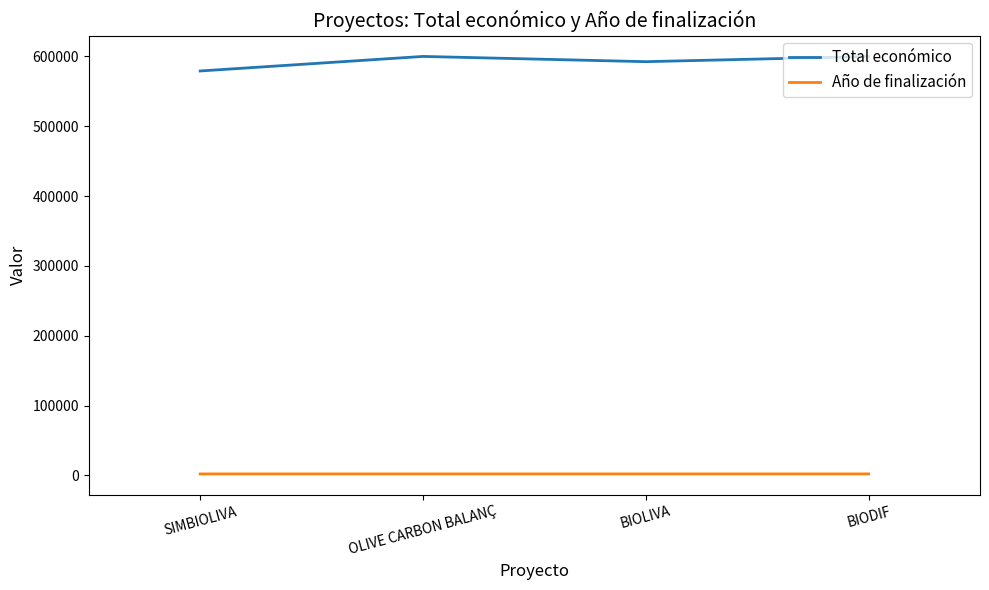

The Total económico series shows 592475 at BIOLIVA. True or false?

True